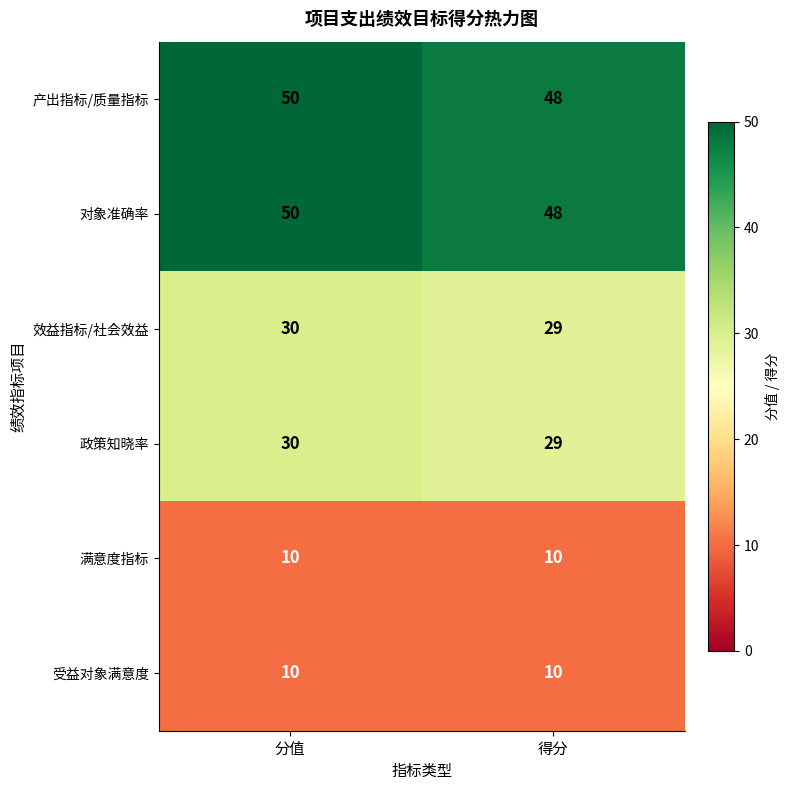

What is the minimum value for 对象准确率?

48